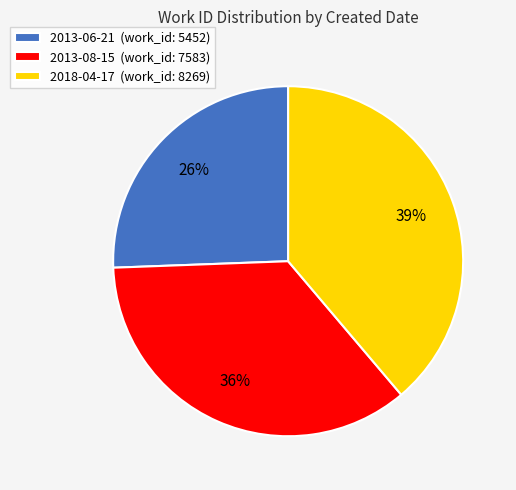

To the nearest percent, what is the difference between the 2013-06-21 and 2018-04-17 slice percentages?

13%